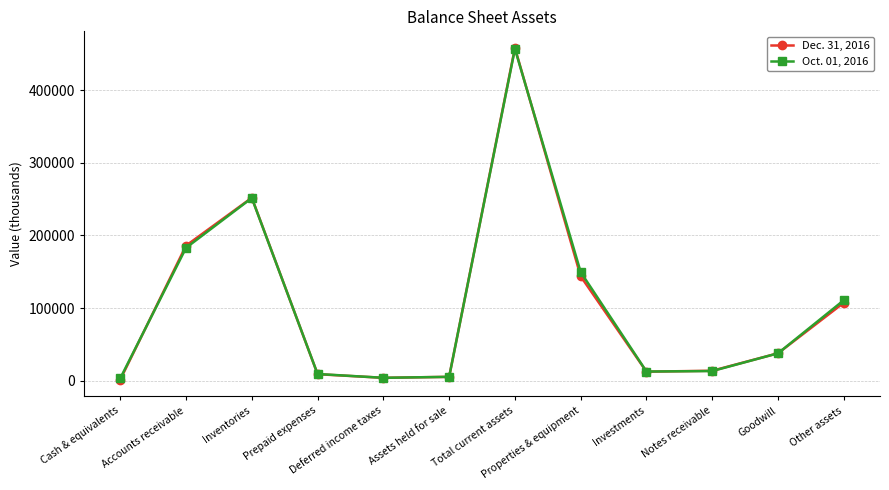

True or false: Oct. 01, 2016 has more than 0 interior local peaks.

True